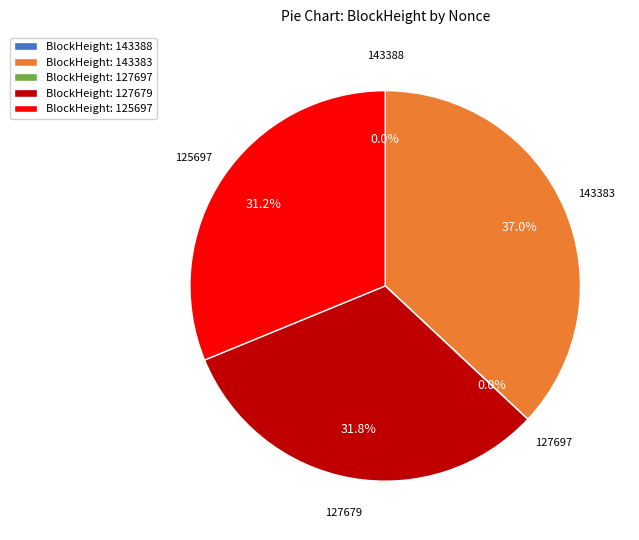

What portion of the pie excludes 143383?

63.0%